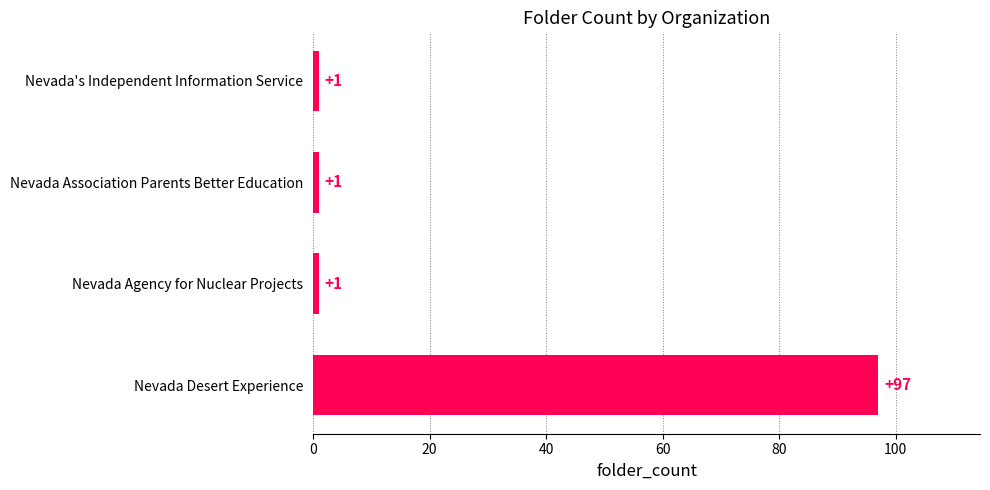

True or false: the data shows 1 at Nevada Agency for Nuclear Projects.

True